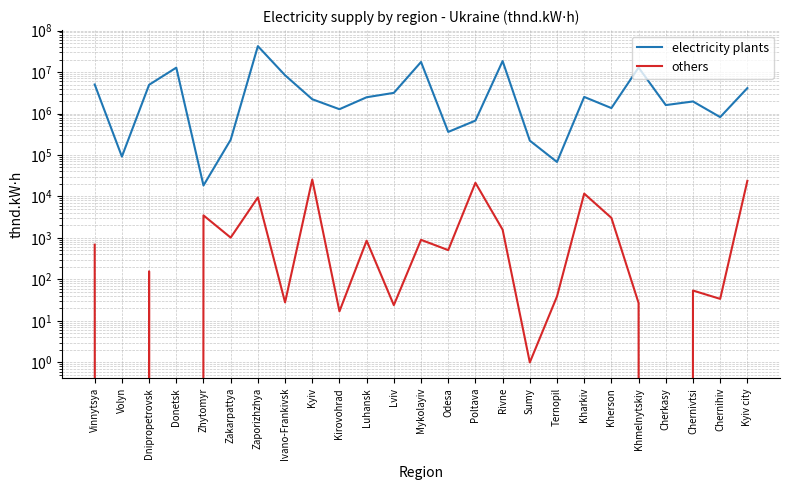

Where is electricity plants nearest to the value 21028039?

Rivne